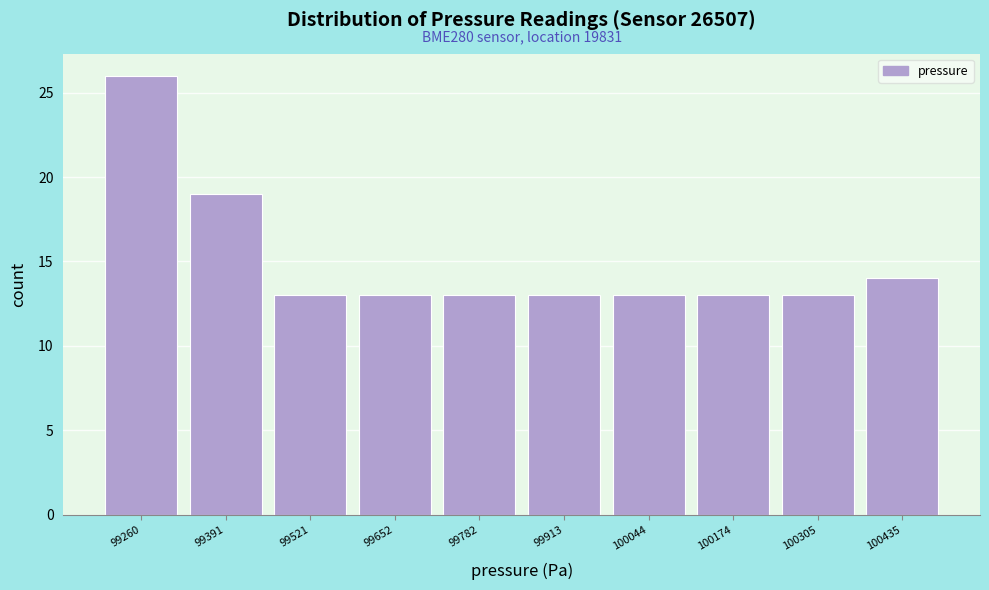

Which range on the x-axis has the tallest bar?

99200 to 99320